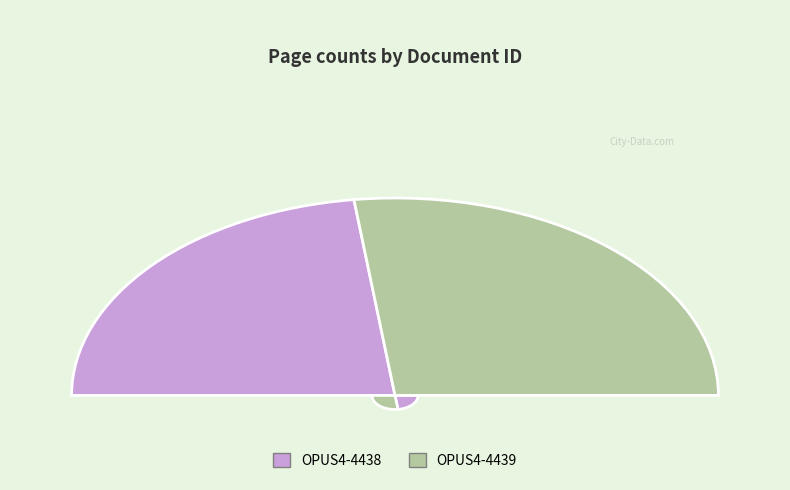

What is the majority slice?

OPUS4-4439